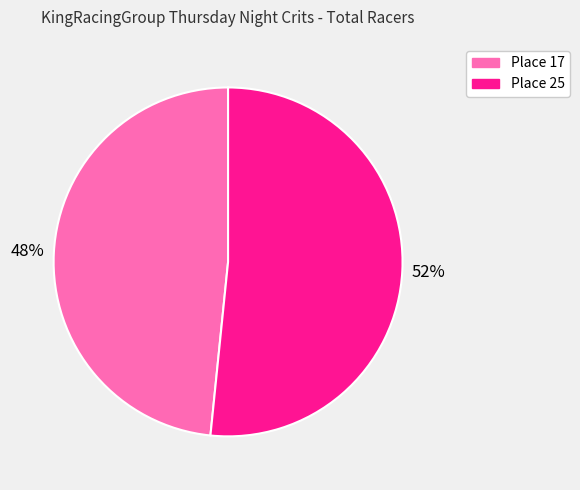

Which category has the smallest portion of the pie?

Place 17